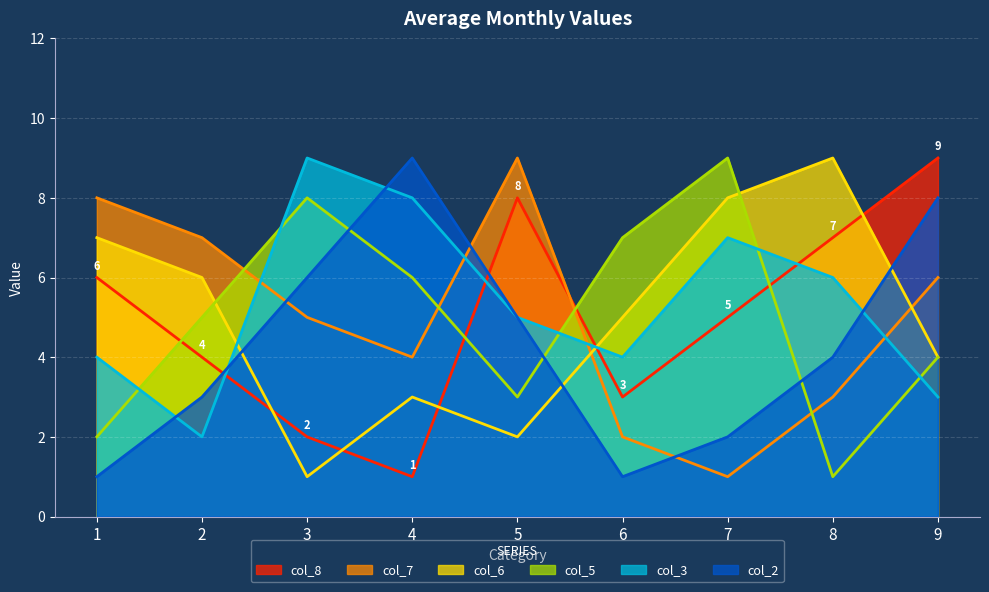

What is the difference between the second highest and minimum values in the col_6 series?

7